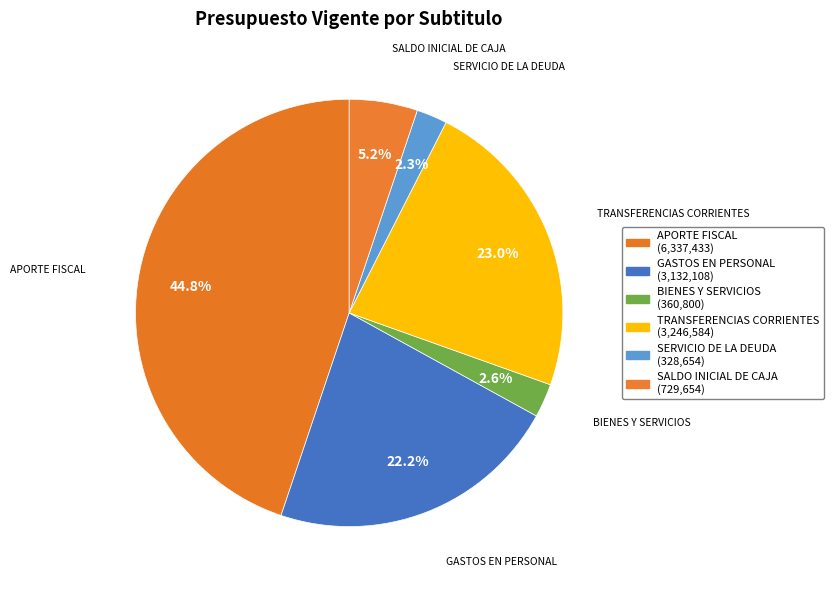

To the nearest percent, what is the combined percentage of SALDO INICIAL DE CAJA and TRANSFERENCIAS CORRIENTES?

28%